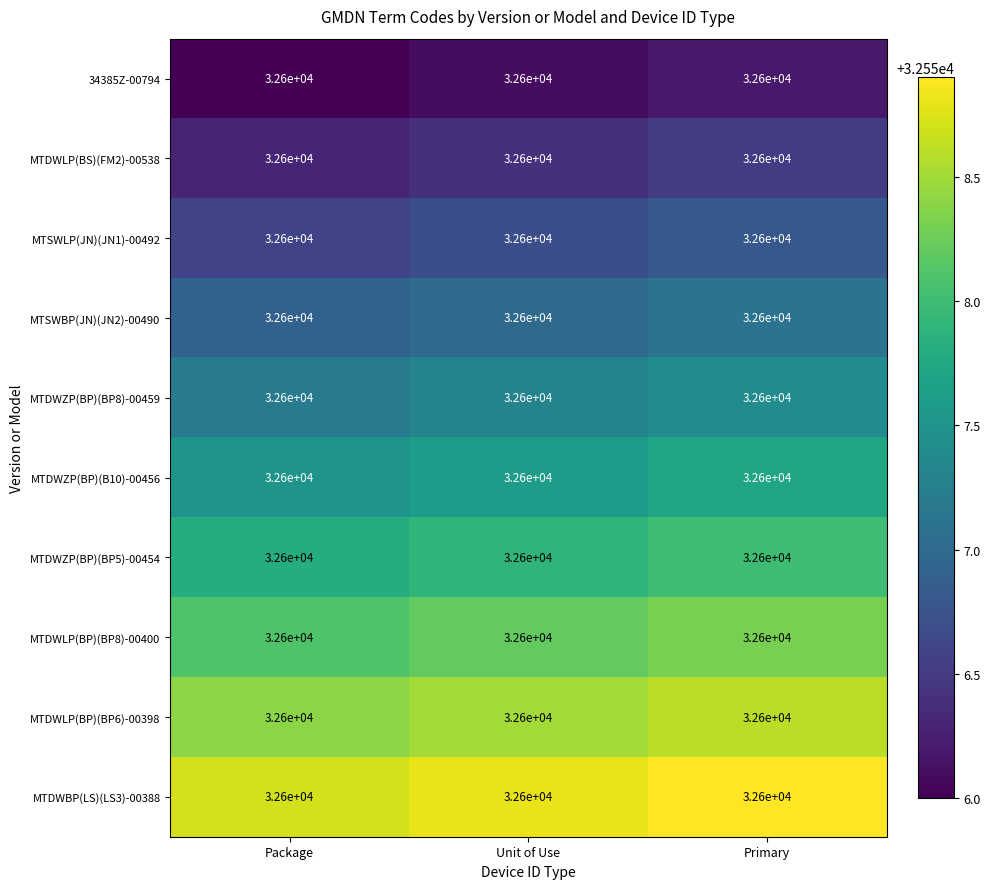

Which has a higher value, Package or Primary?

Primary